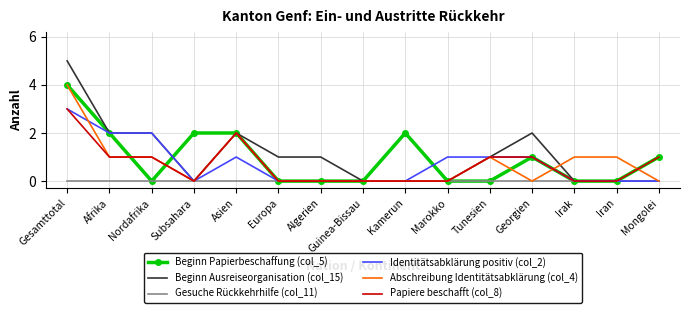

Reading right to left, transcribe all the data shown in this chart.

Beginn Papierbeschaffung (col_5): 1	0	0	1	0	0	2	0	0	0	2	2	0	2	4
Beginn Ausreiseorganisation (col_15): 0	0	0	2	1	0	0	0	1	1	2	0	2	2	5
Gesuche Rückkehrhilfe (col_11): 0	0	0	0	0	0	0	0	0	0	0	0	0	0	0
Identitätsabklärung positiv (col_2): 0	0	0	1	1	1	0	0	0	0	1	0	2	2	3
Abschreibung Identitätsabklärung (col_4): 0	1	1	0	1	0	0	0	0	0	2	0	1	1	4
Papiere beschafft (col_8): 1	0	0	1	1	0	0	0	0	0	2	0	1	1	3